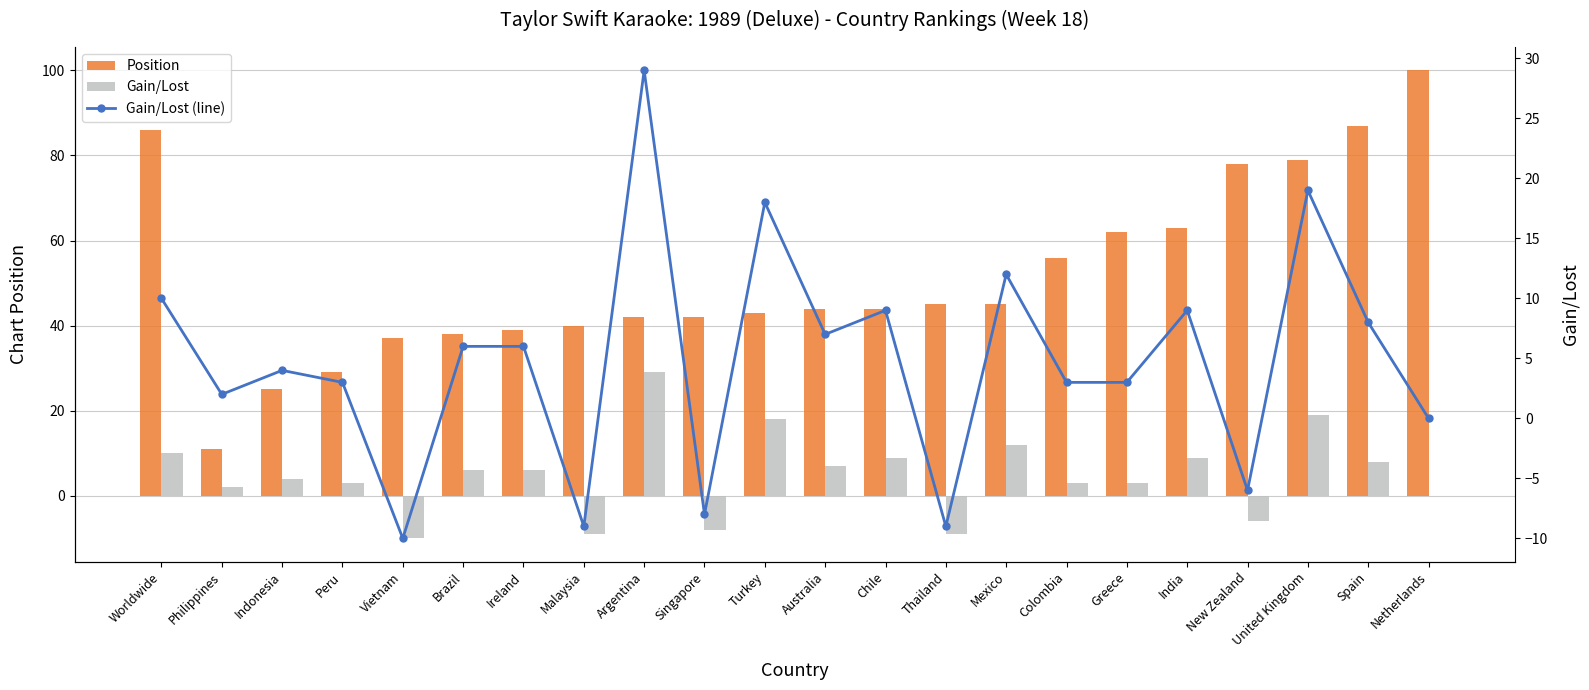

The value of Position at Argentina is 16. True or false?

False